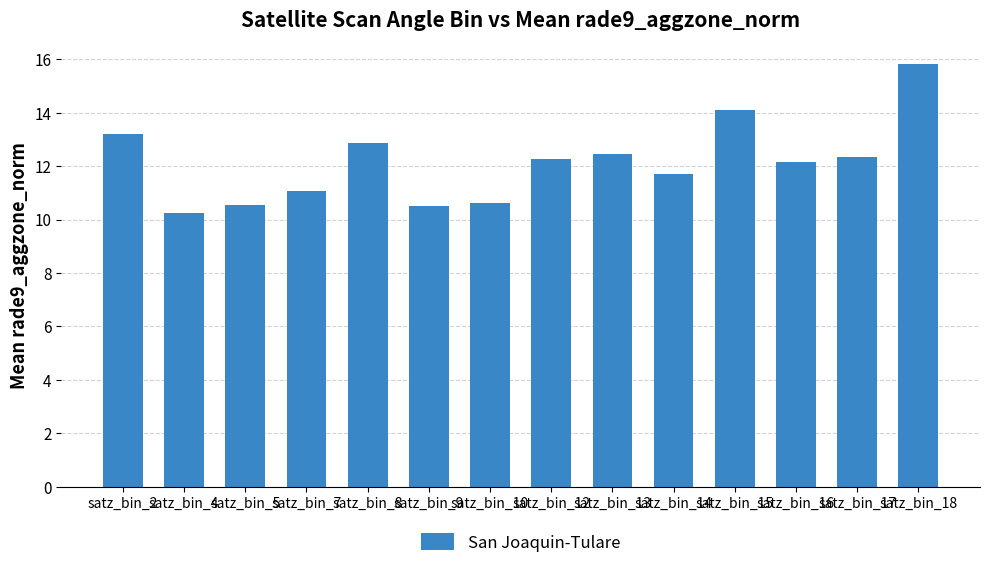

At which category does the chart reach its peak across all series?

satz_bin_18